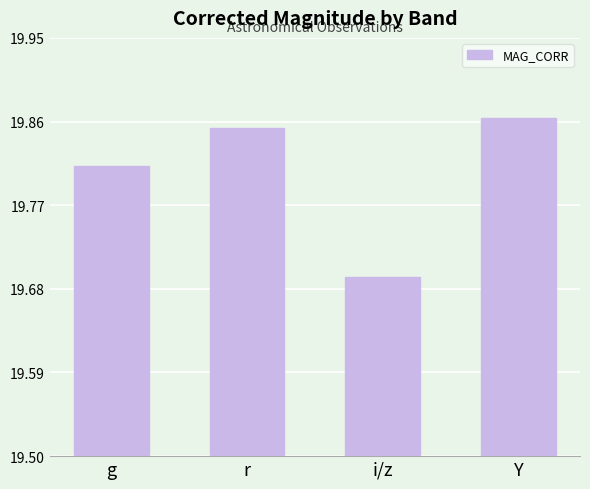

Does the chart contain stacked bars?

No